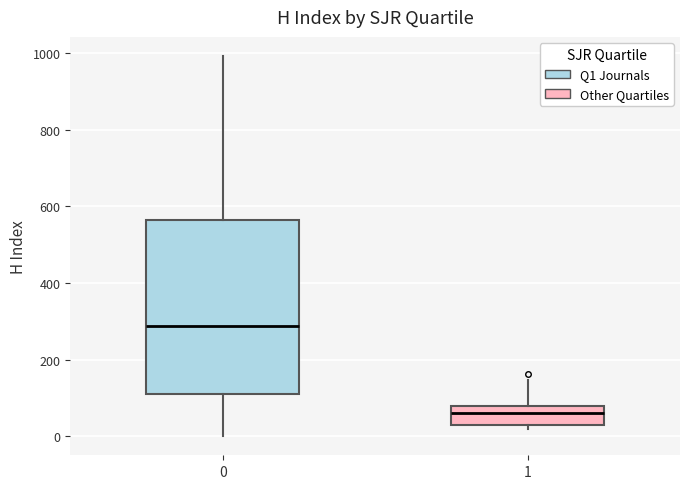

Reading left to right, read every box against the y-axis: the position of its median line, the range the box covers, and the ends of its whiskers. The values are not printed on the chart, so give them approximately, as read against the axis.

0: median 280, box 120 to 560, whiskers 0 to 1000
1: median 60, box 40 to 80, whiskers 20 to 140